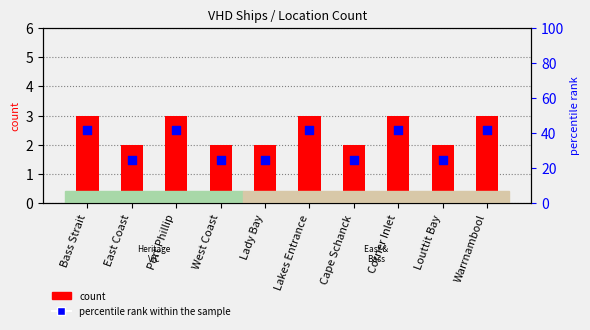

Is the value of percentile rank within sample at Warrnambool greater than the value of count at Warrnambool?

No